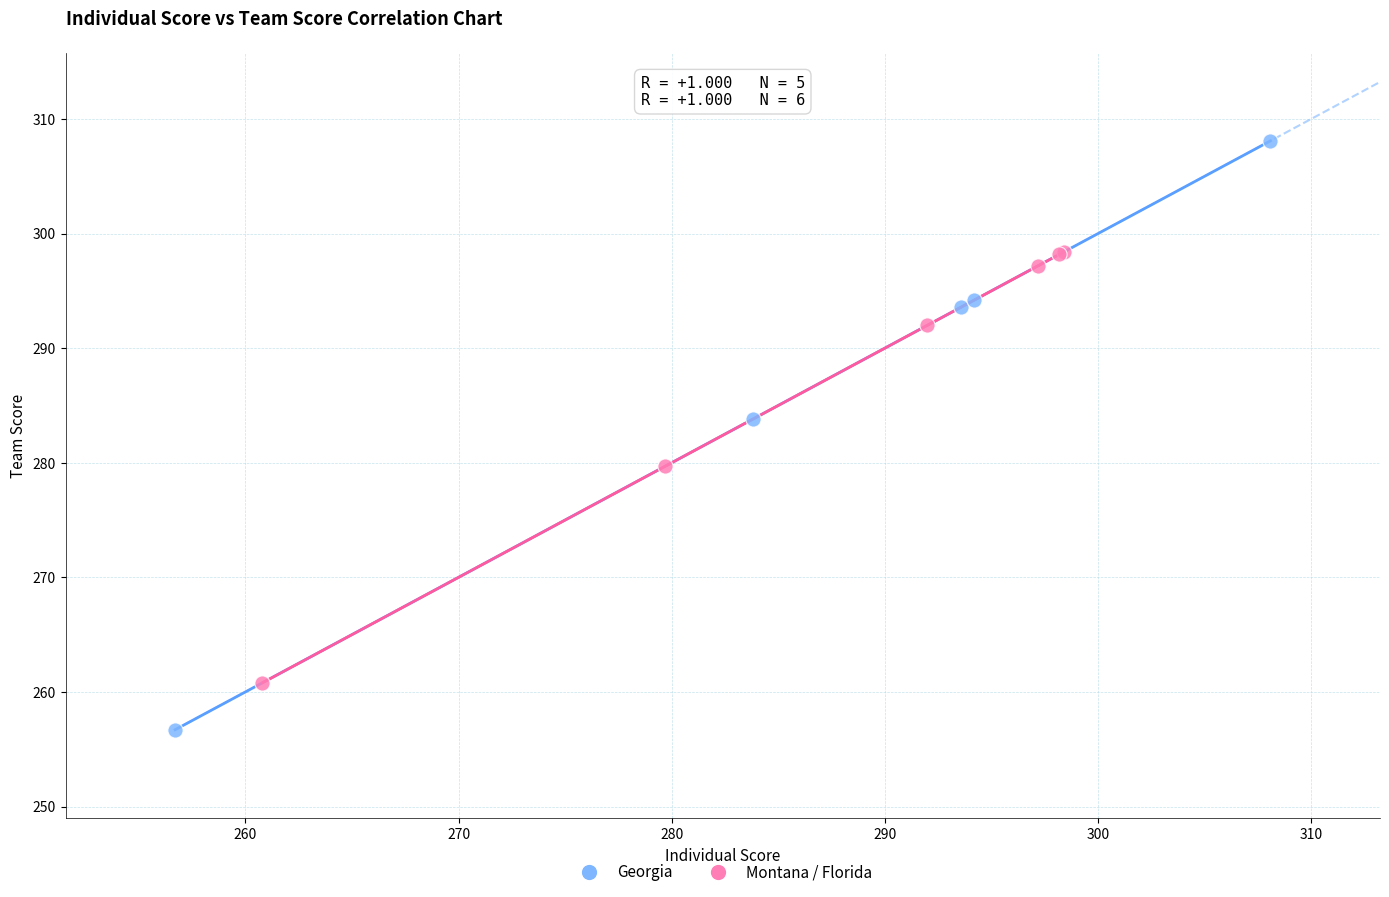

Which series contains the highest Y value?

Georgia